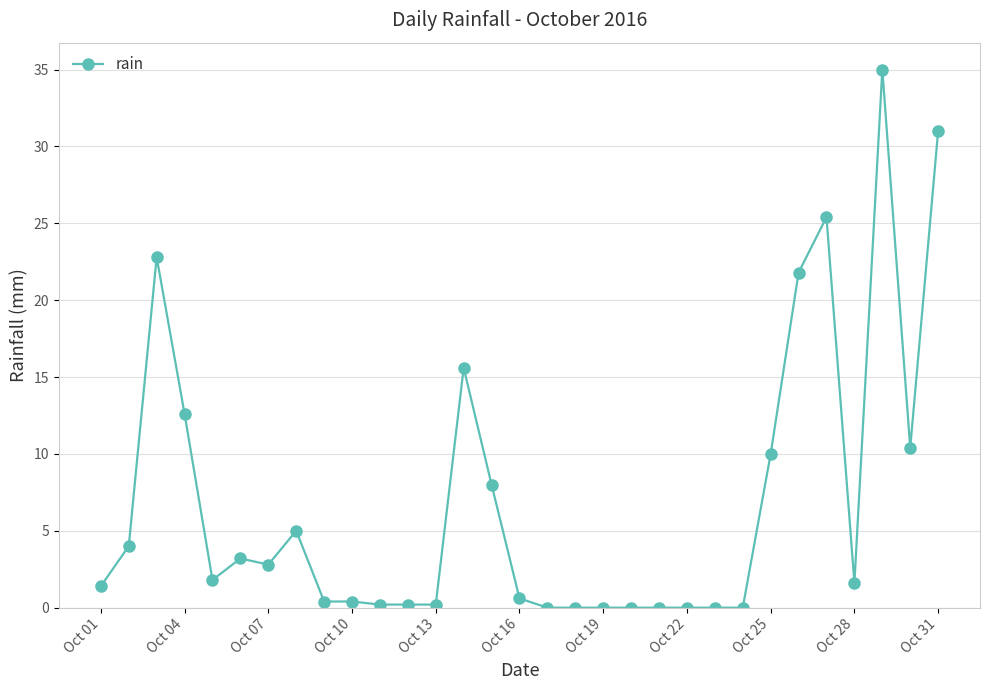

What is the greatest value displayed?

35.0